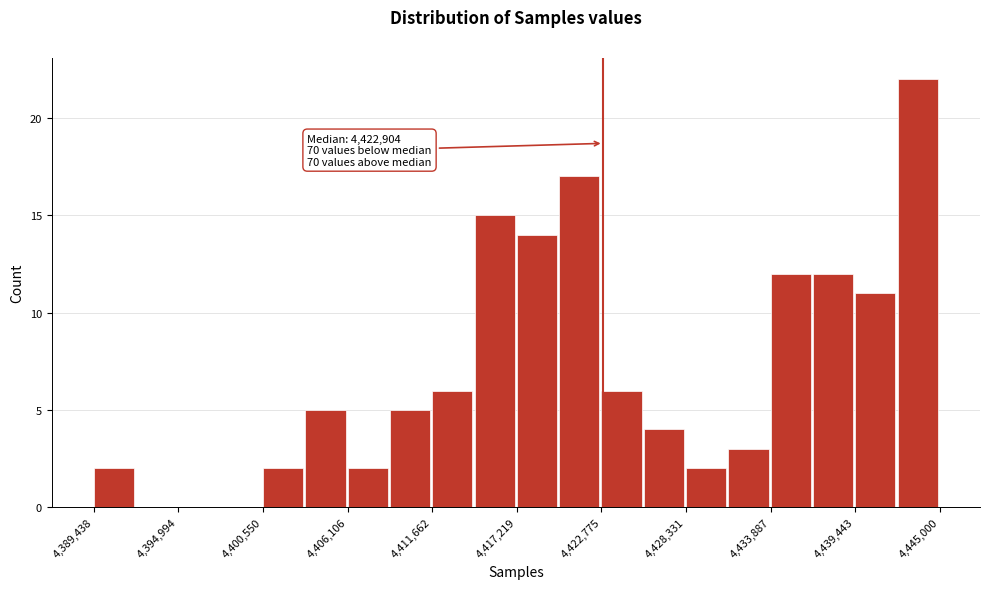

Around what value on the x-axis is the tallest bar? Give the approximate position of its centre, as read against the axis.

4444000